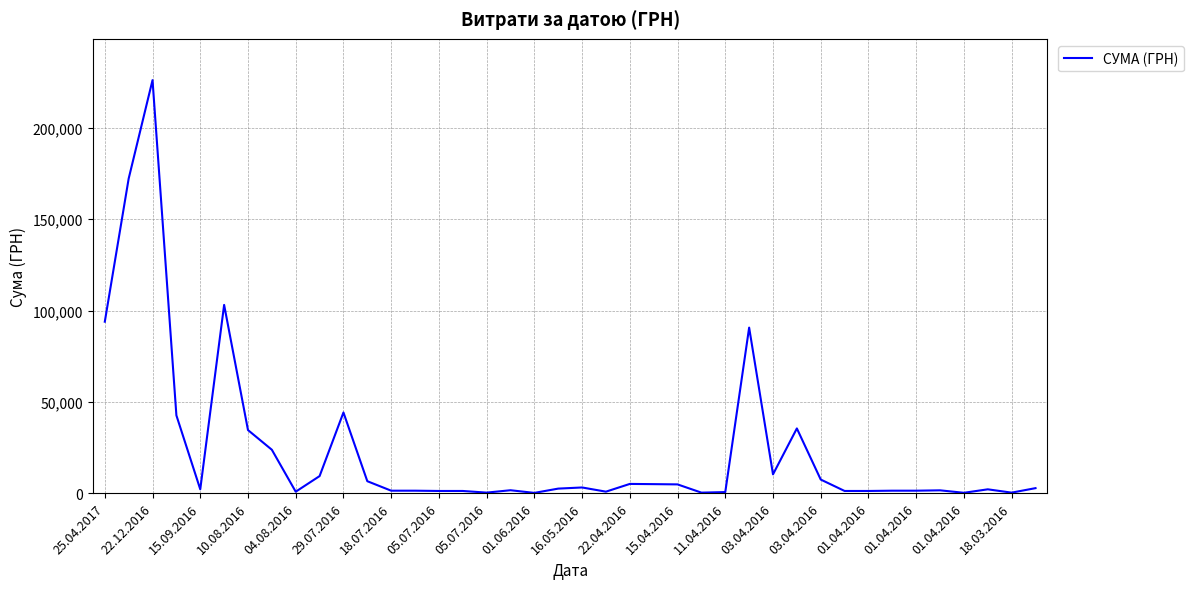

What is the difference between the maximum and minimum values?

226014.0